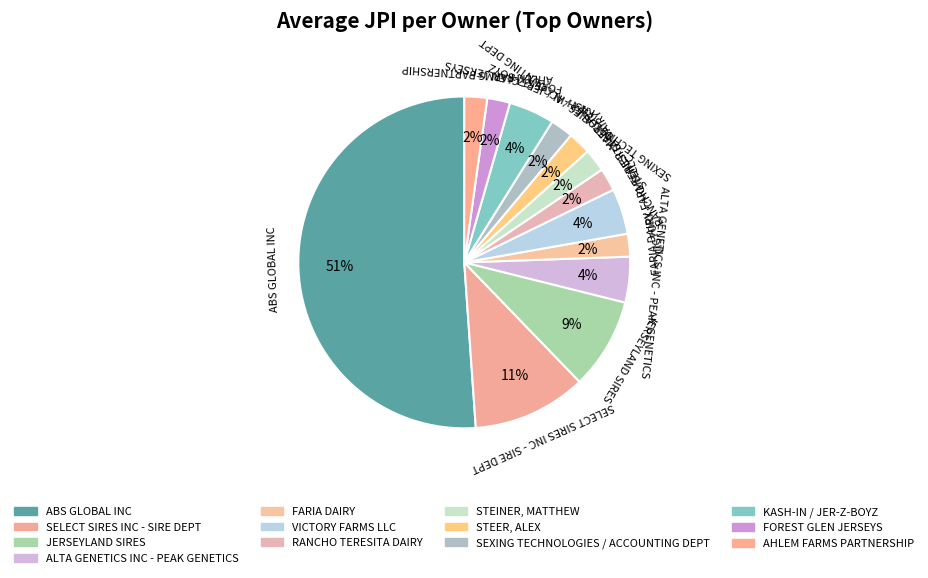

Count the number of slices in the pie.

13